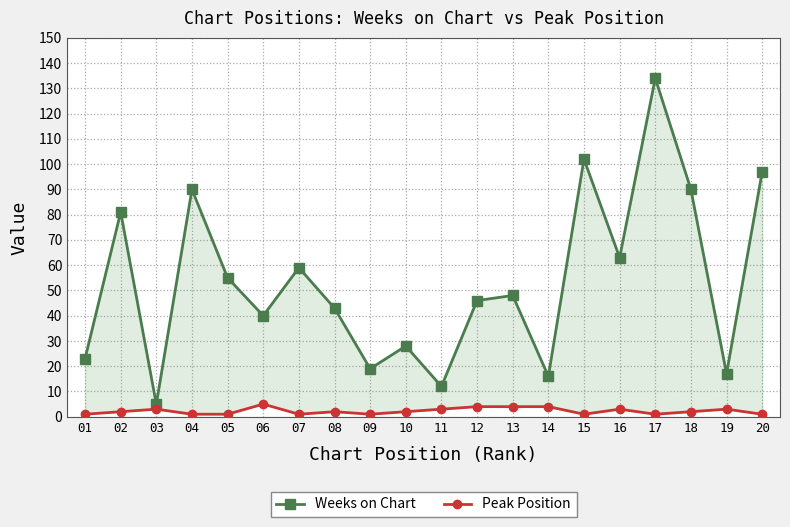

What is the smallest value displayed?

1